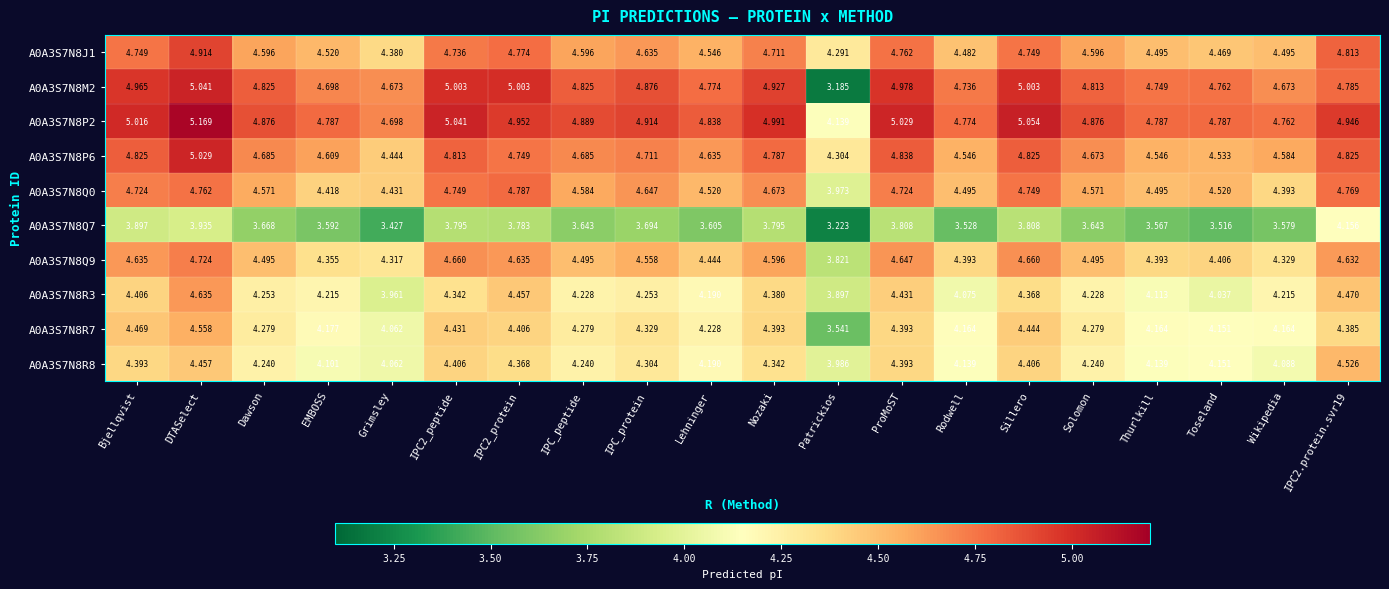

At which category is the sum across all series the highest?

DTASelect